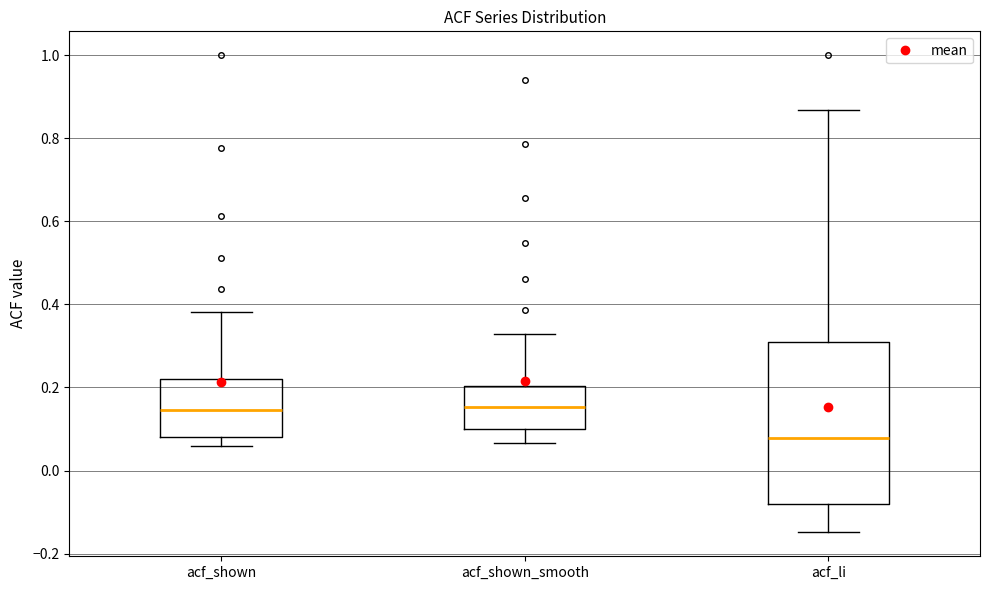

Comparing the boxes themselves (not the whiskers), which one is the tallest?

acf_li